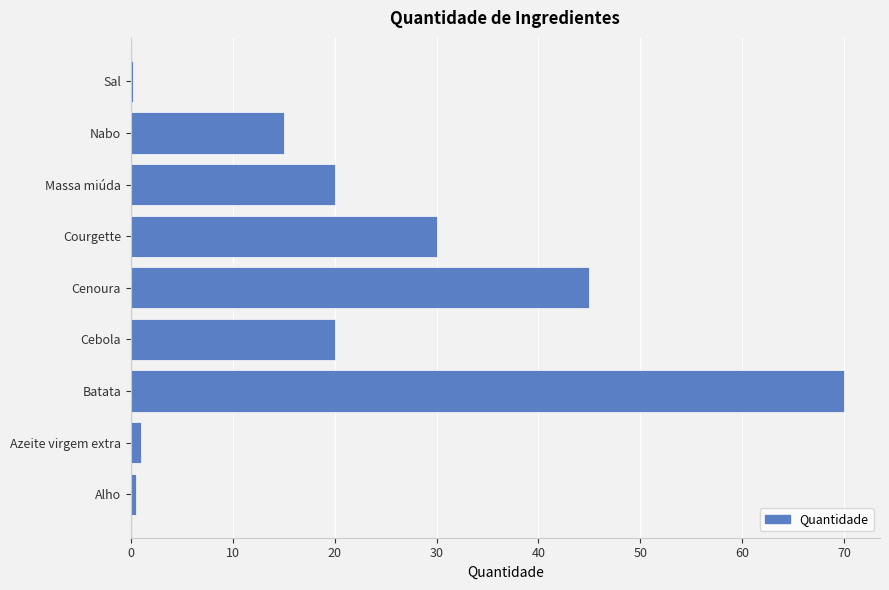

What is the sum of all values?

201.7